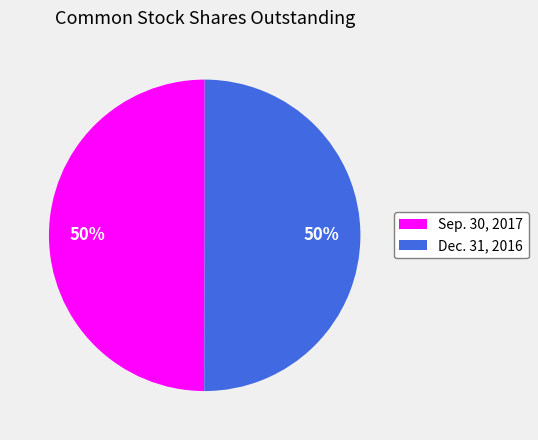

What is the ratio of the value at Dec. 31, 2016 to the value at Sep. 30, 2017?

1.0